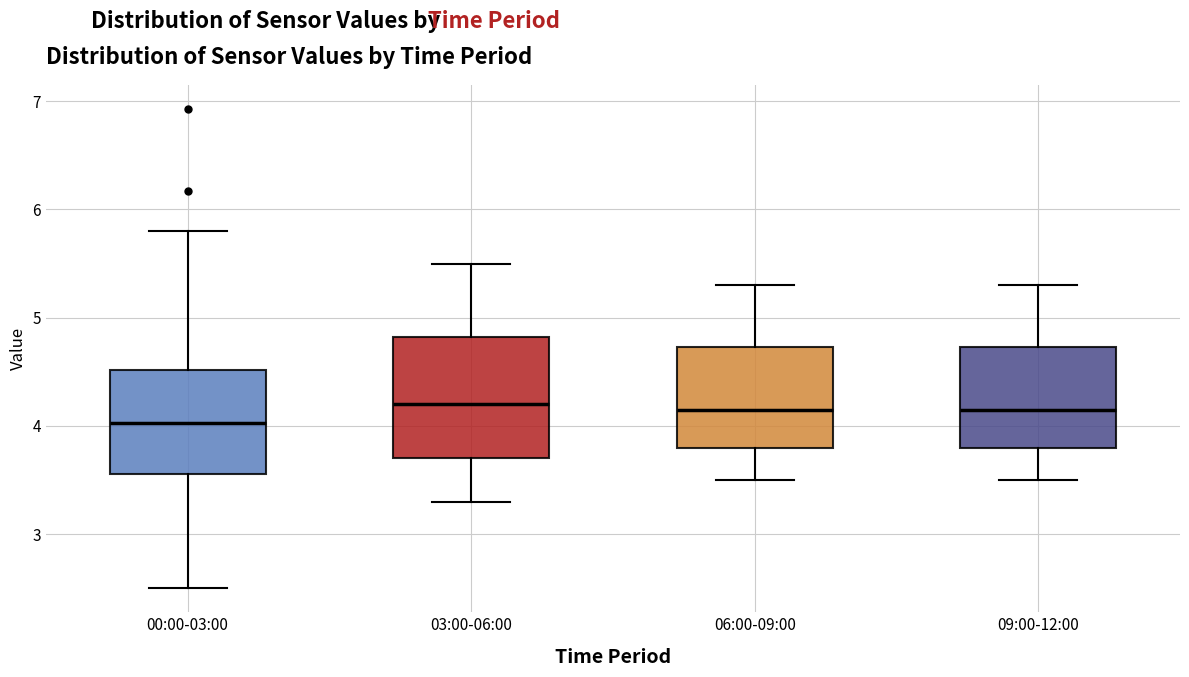

Where does the lower whisker of the box for 00:00-03:00 end on the y-axis? The values are not printed on the chart, so give them approximately, as read against the axis.

2.5